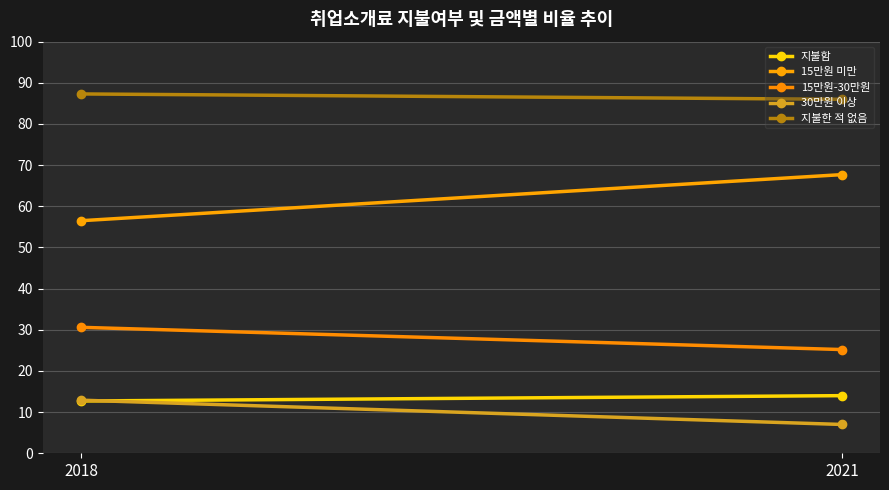

Reading left to right, transcribe all the data shown in this chart.

지불함: 12.7	14.0
15만원 미만: 56.5	67.7
15만원-30만원: 30.6	25.2
30만원 이상: 12.9	7.0
지불한 적 없음: 87.3	86.0